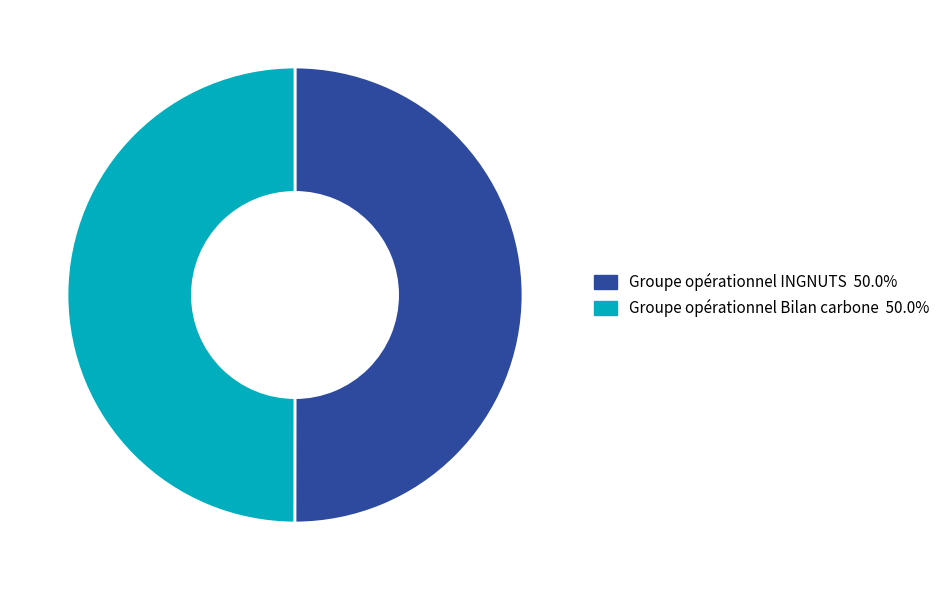

Is it true that Groupe opérationnel INGNUTS is 55% of the pie?

False